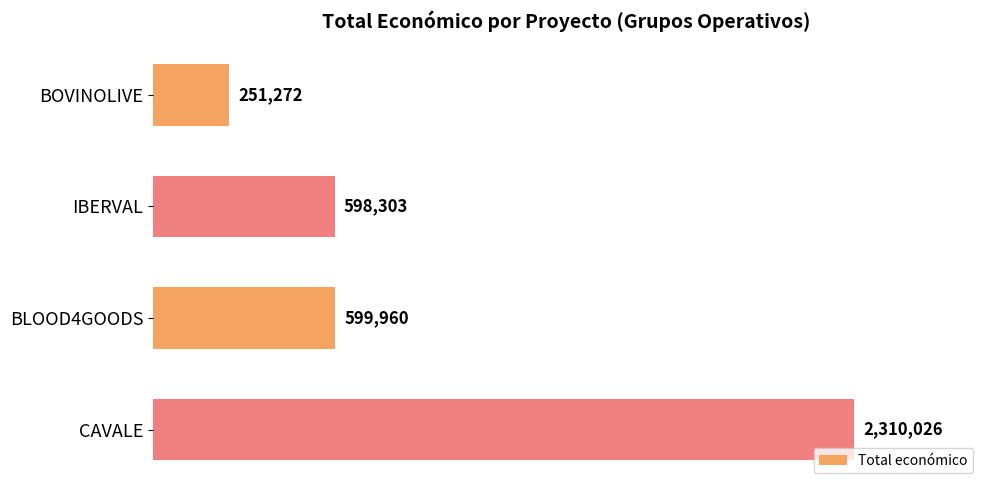

Does the chart contain any negative values?

No